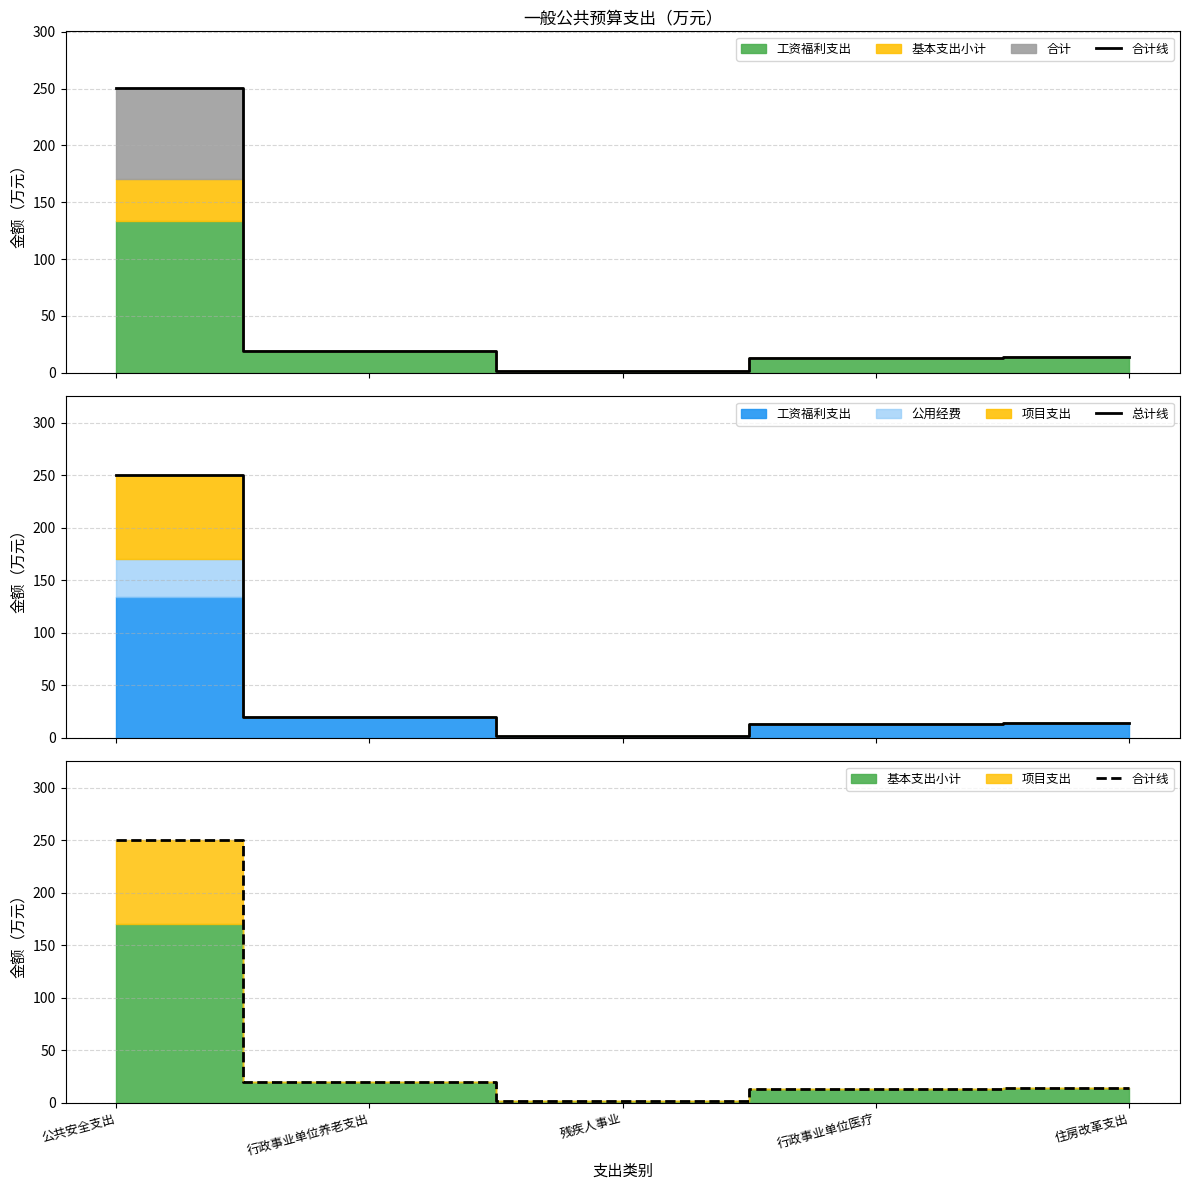

Which category has the highest value in the 合计线 series?

公共安全支出